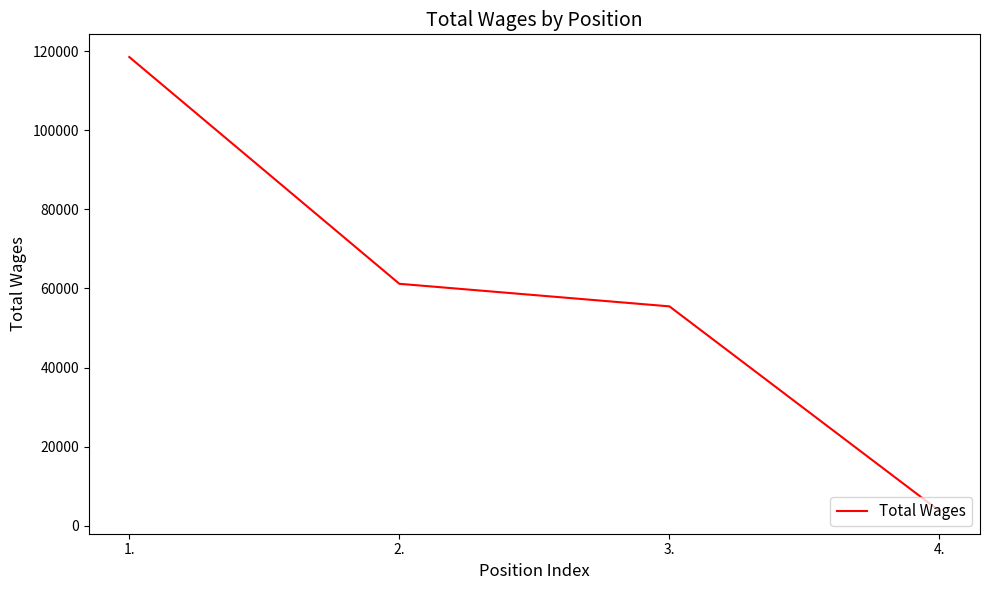

At which category does the chart reach its peak across all series?

1.